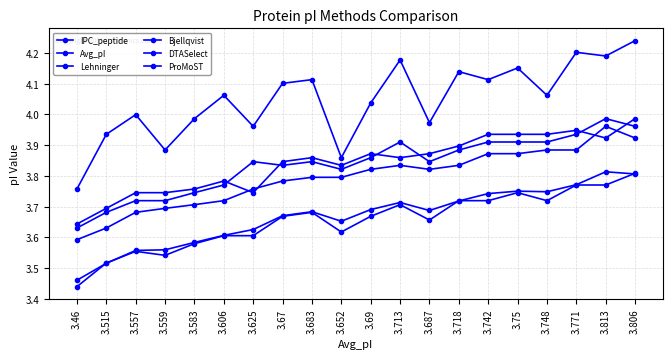

How many lines are shown in the chart?

6